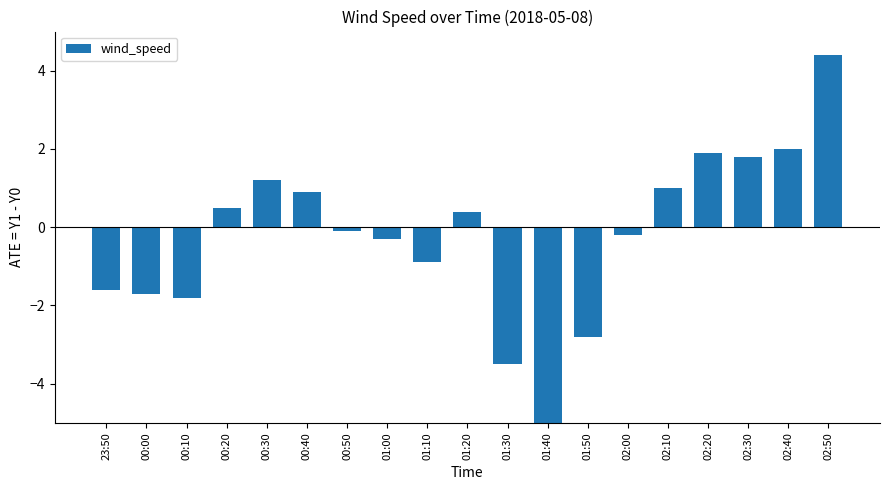

The chart shows a value of 0.9 at 00:40. True or false?

True